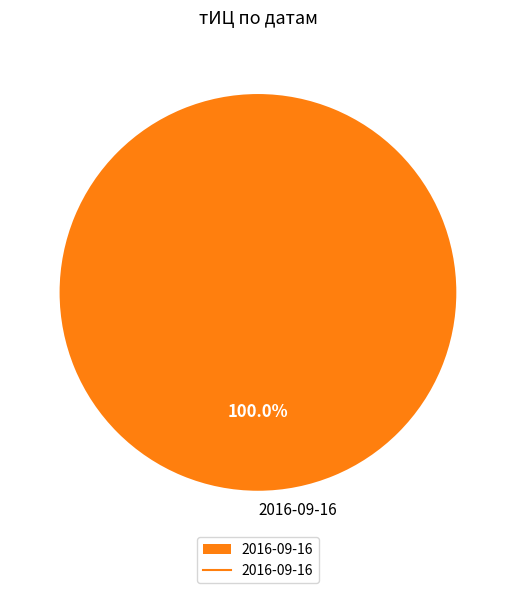

Rank the categories by value from lowest to highest.

2016-09-16